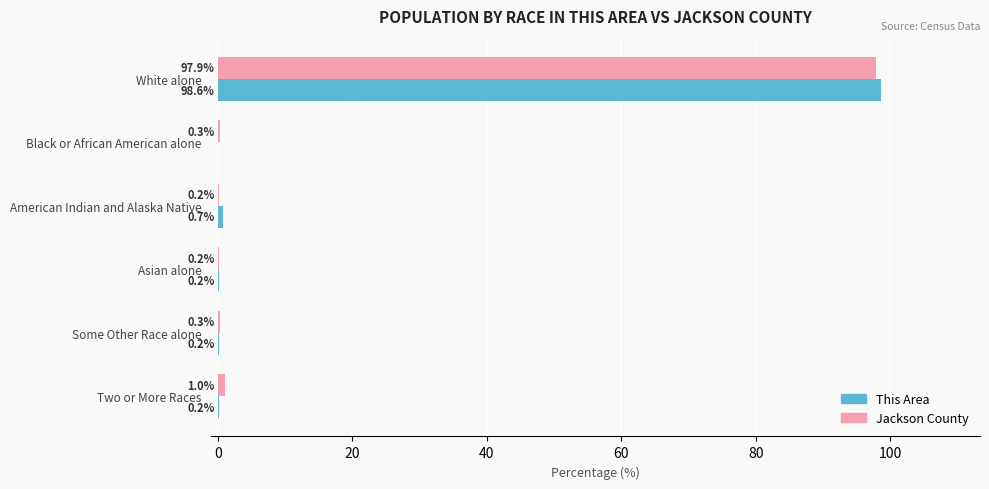

Read the Jackson County value at Black or African American alone.

0.3